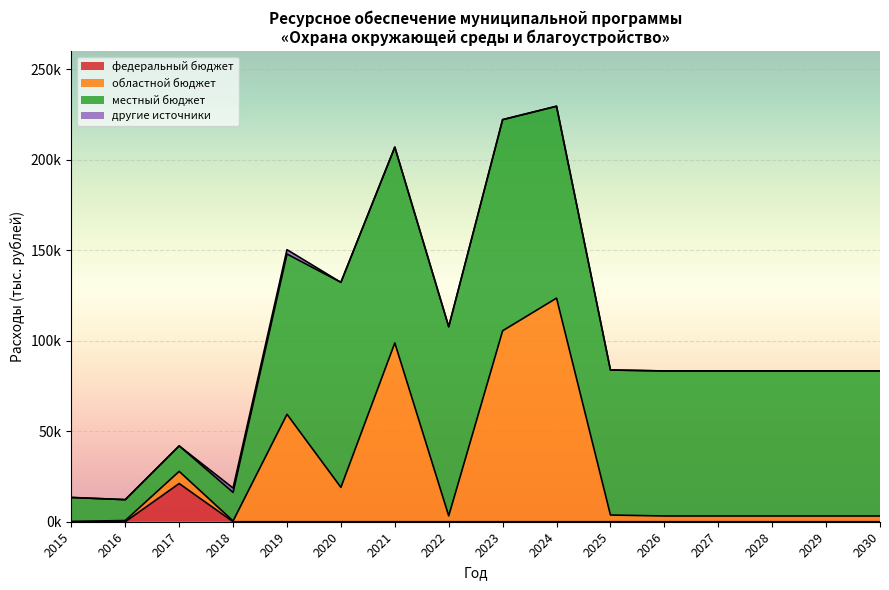

What is the difference between the областной бюджет values at 2028 and 2025?

529.7